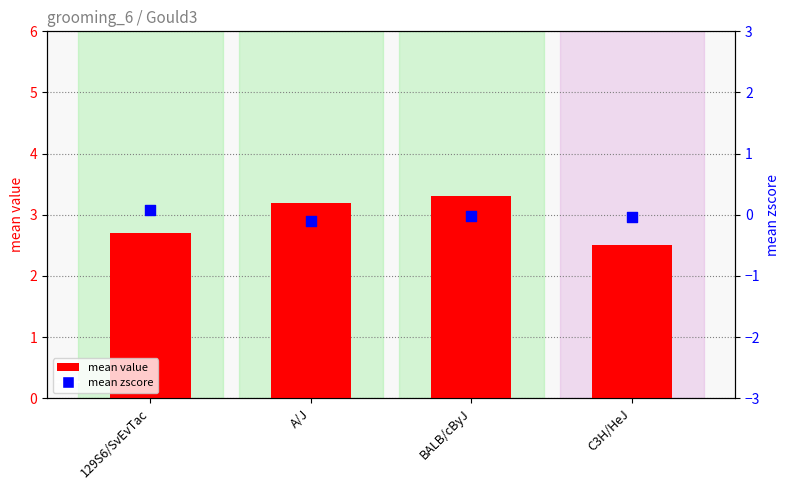

At how many categories does at least one series exceed 1?

4